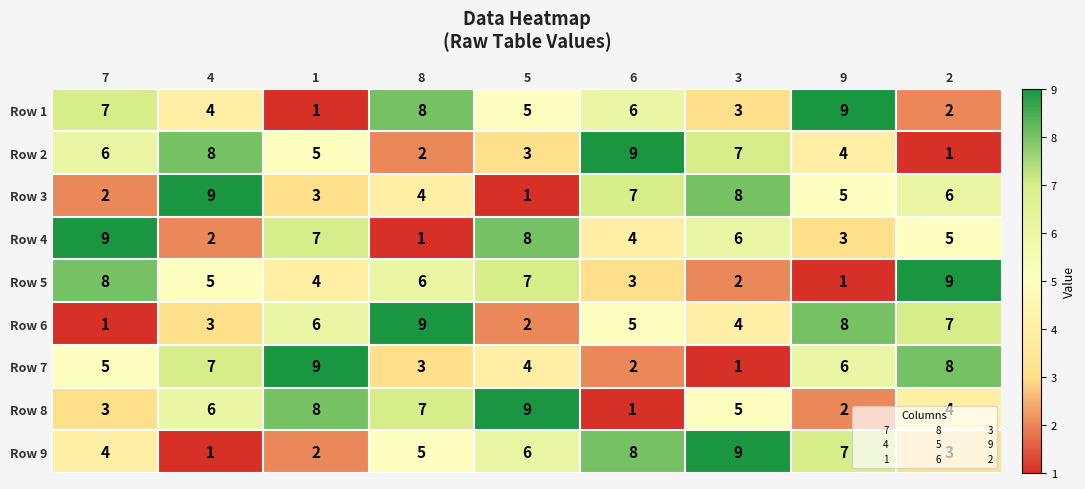

Rank the series at 3 from highest to lowest value.

Row 9, Row 3, Row 2, Row 4, Row 8, Row 6, Row 1, Row 5, Row 7